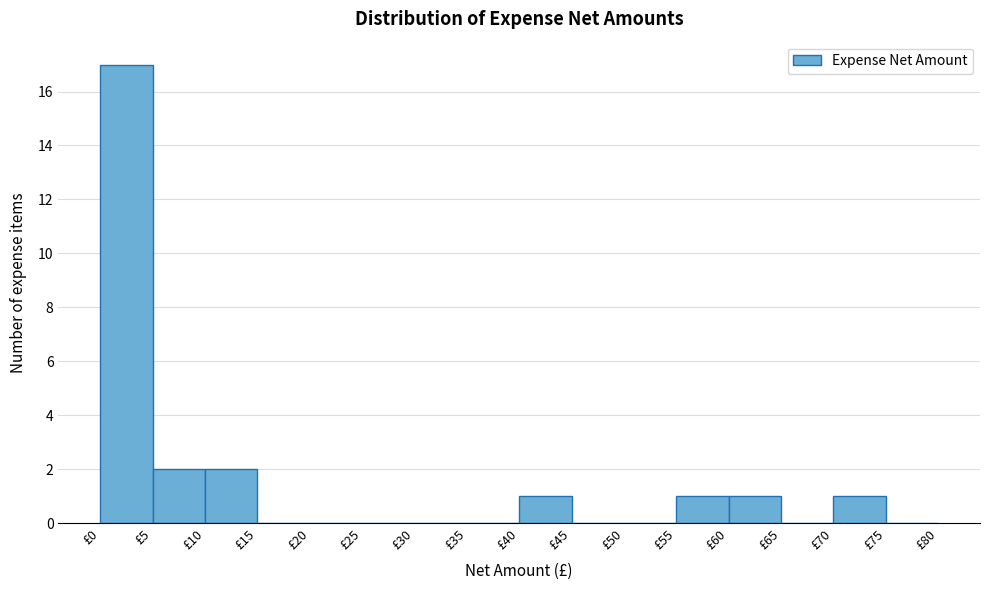

Reading left to right, transcribe this chart: for each bar, give the range it covers on the x-axis and its height. The values are not printed on the chart, so give them approximately, as read against the axis.

0 to 5: 17
5 to 10: 2
10 to 15: 2
15 to 20: 0
20 to 25: 0
25 to 30: 0
30 to 35: 0
35 to 40: 0
40 to 45: 1
45 to 50: 0
50 to 55: 0
55 to 60: 1
60 to 65: 1
65 to 70: 0
70 to 75: 1
75 to 80: 0